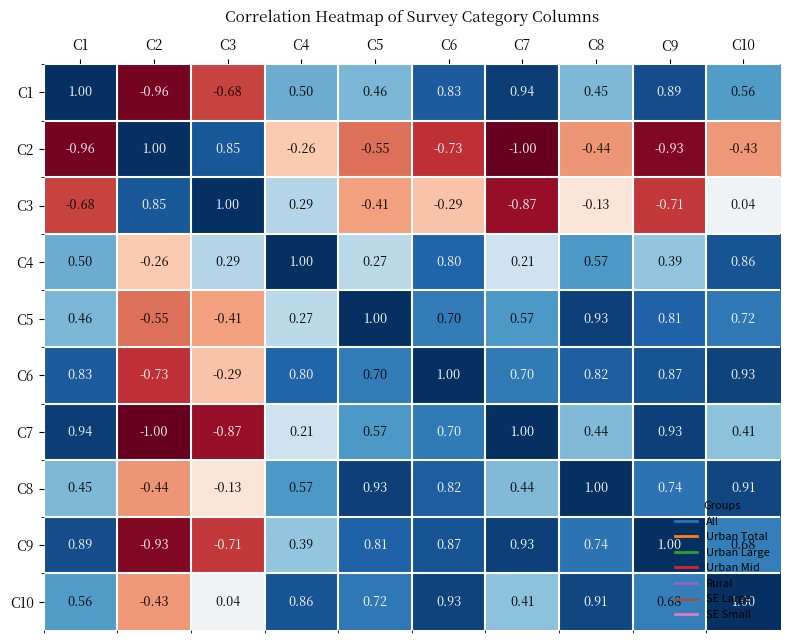

Is the value of C8 at C3 greater than the value of C9 at C6?

No